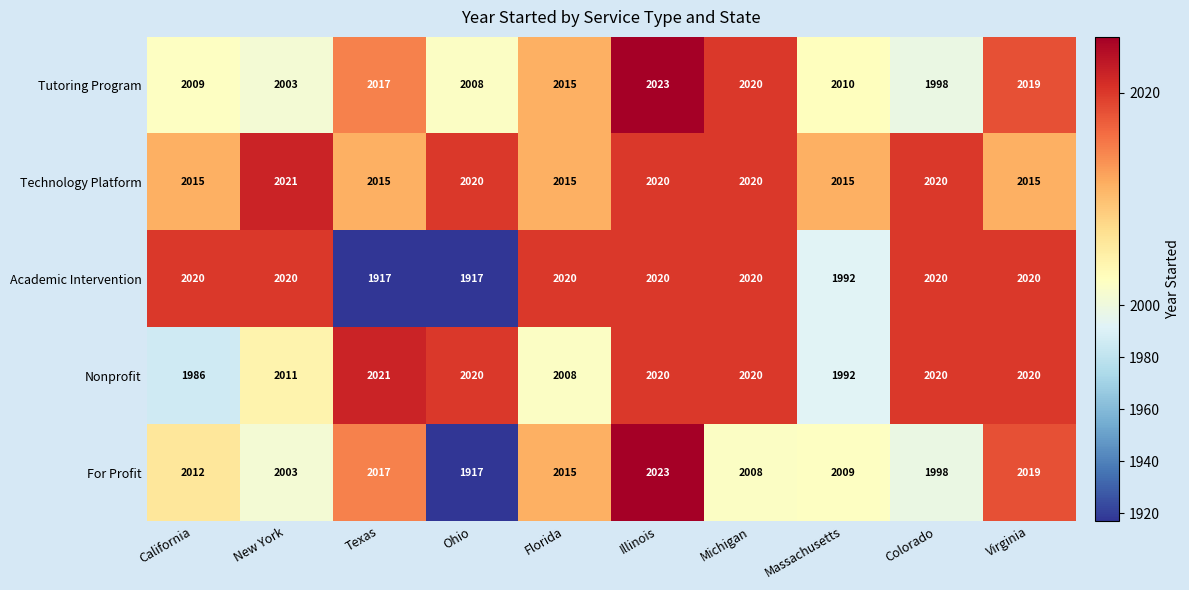

What is the total value across all series at Texas?

9987